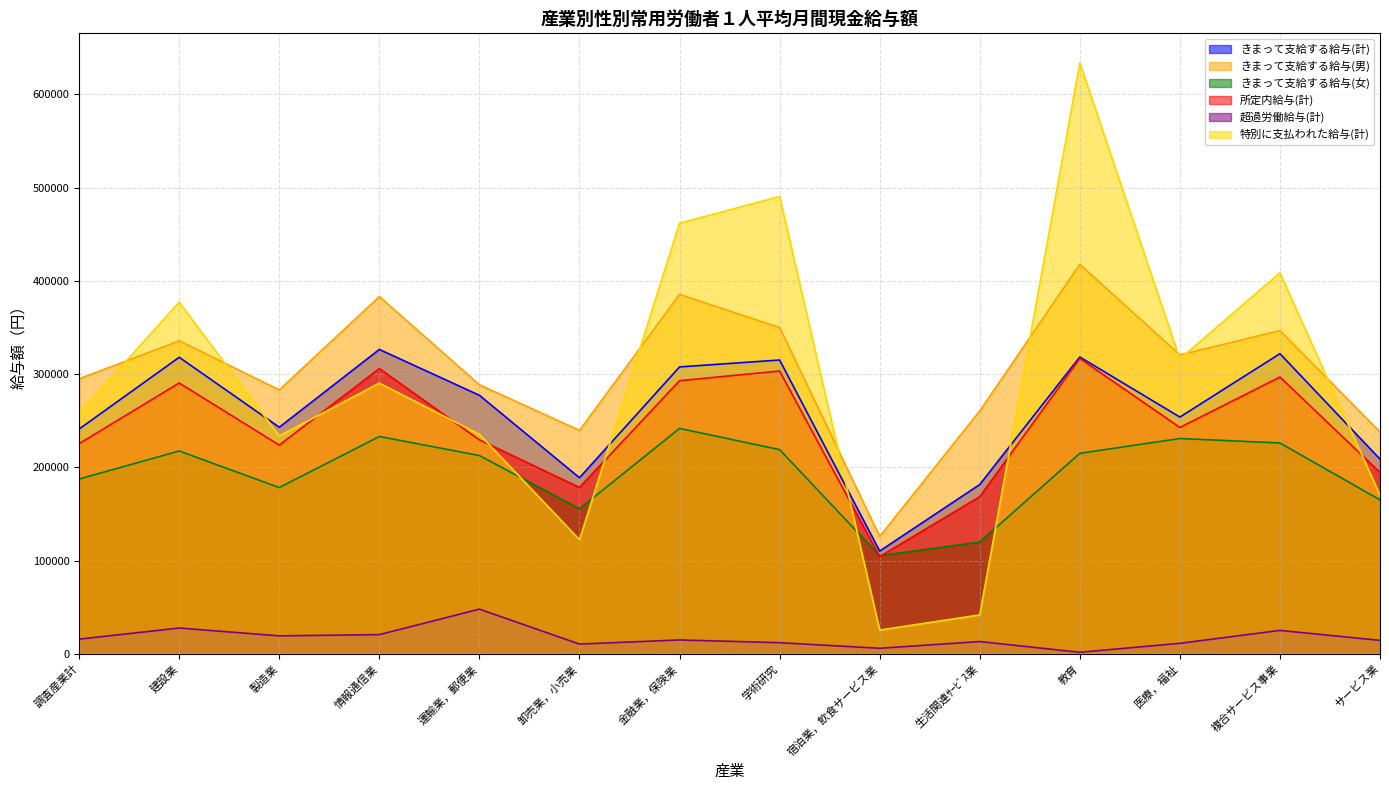

True or false: きまって支給する給与(計) and きまって支給する給与(女) cross at least once.

False